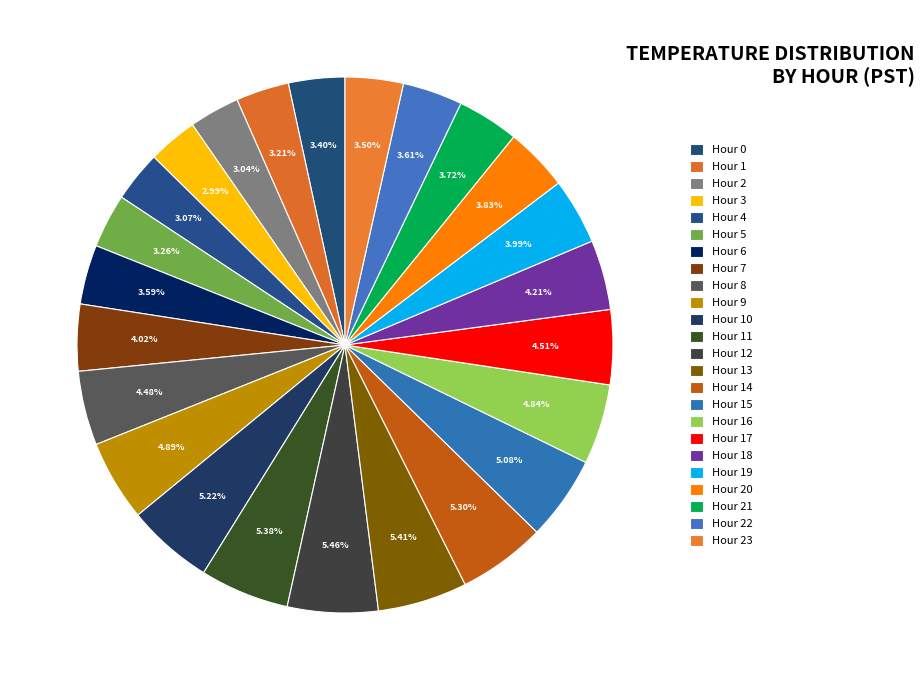

Combined, what portion of the pie is Hour 22 and Hour 23?

7.1%